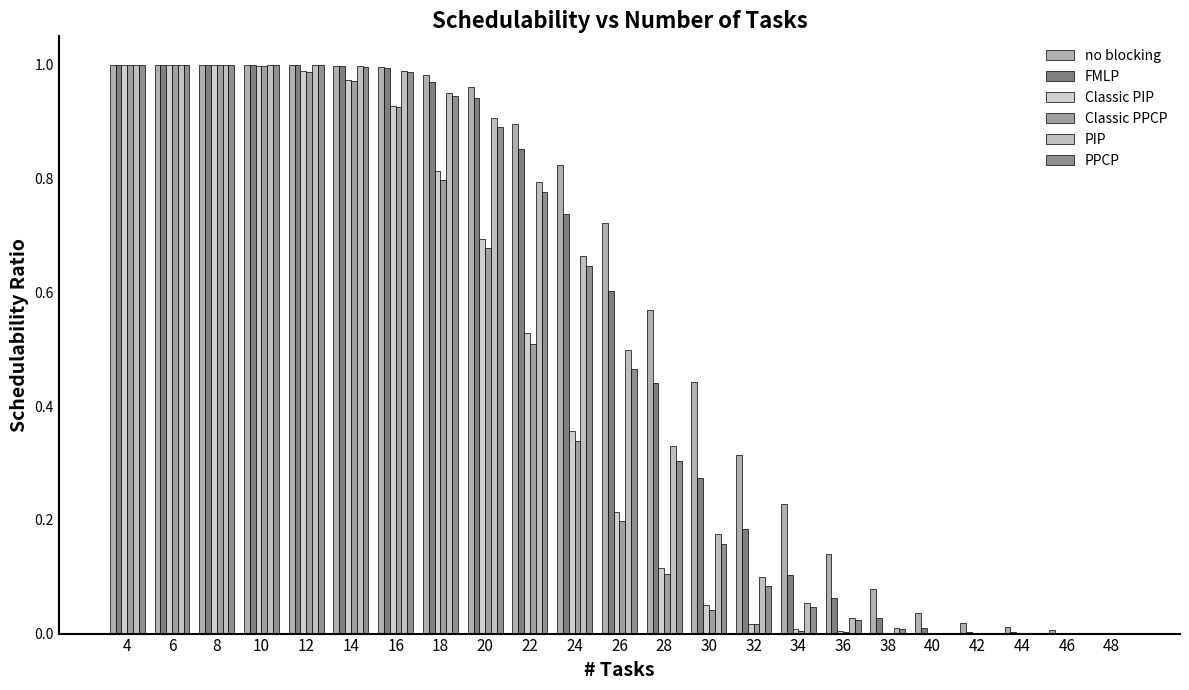

Are the bars grouped side by side (vs. stacked)?

Yes